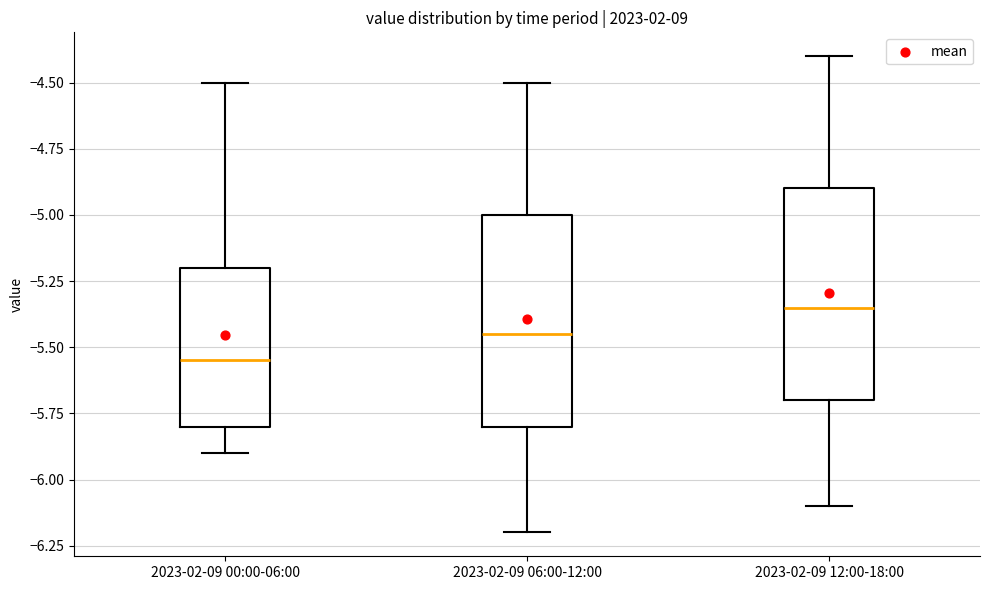

Where is the upper edge of the box for 2023-02-09 06:00-12:00 on the y-axis? The values are not printed on the chart, so give them approximately, as read against the axis.

-5.00